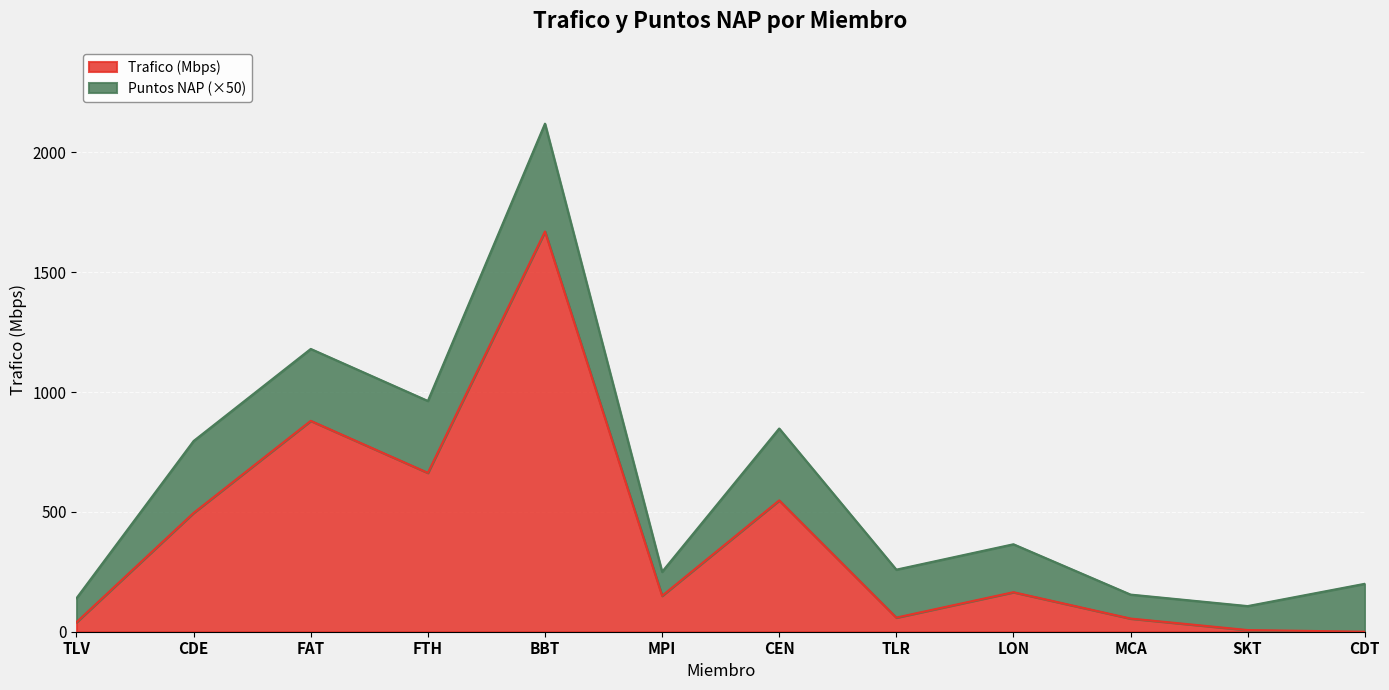

Which label corresponds to the largest value in the chart?

BBT